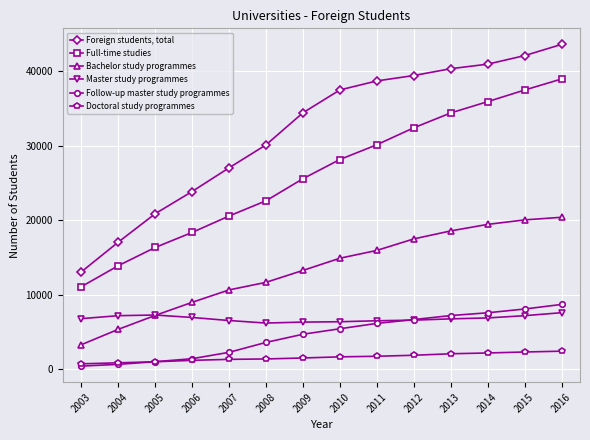

The Bachelor study programmes series shows 6628 at 2014. True or false?

False